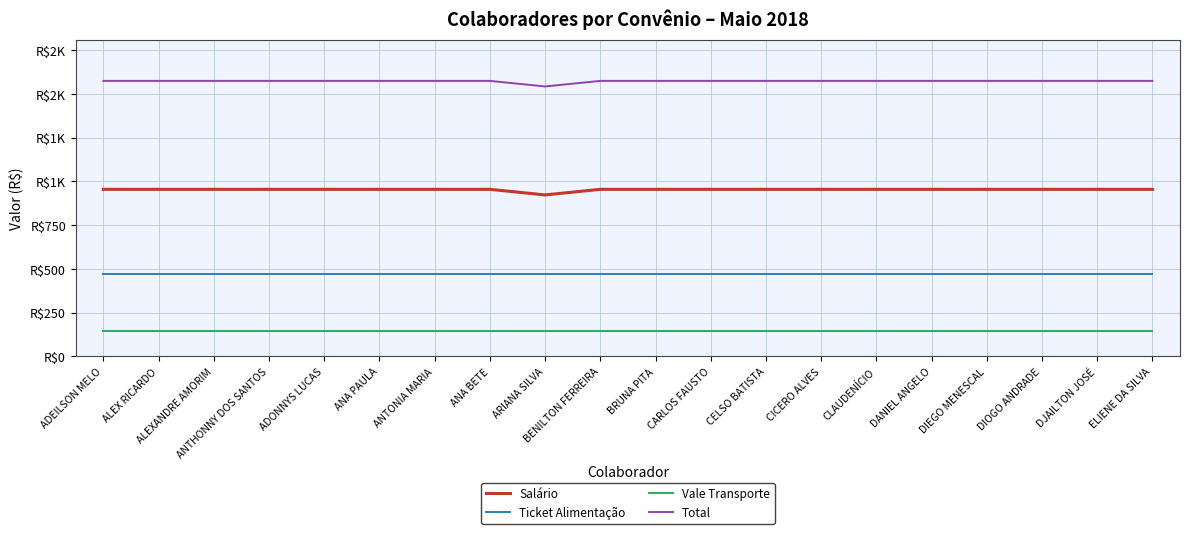

What is the label of the 8th point from the left?

ANA BETE